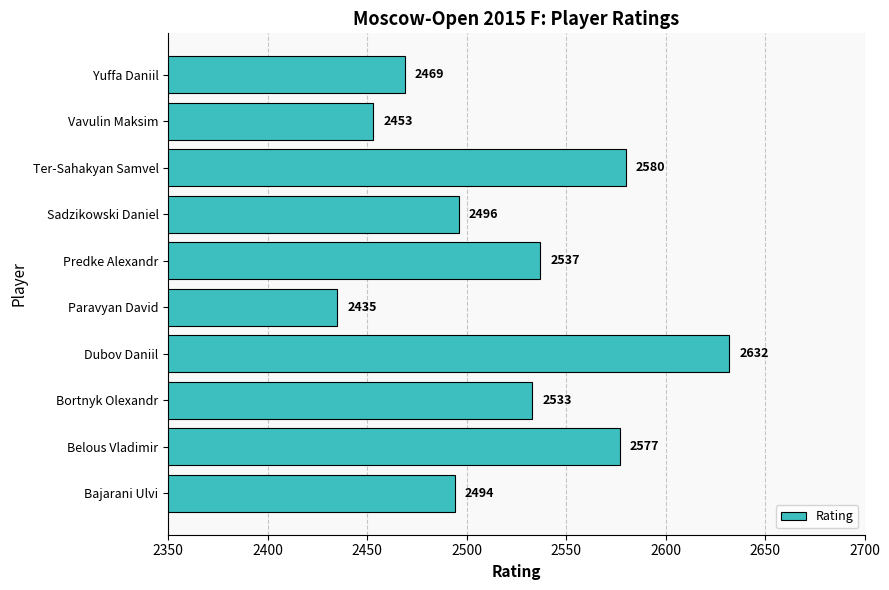

Where is the data nearest to the value 2533?

Bortnyk Olexandr